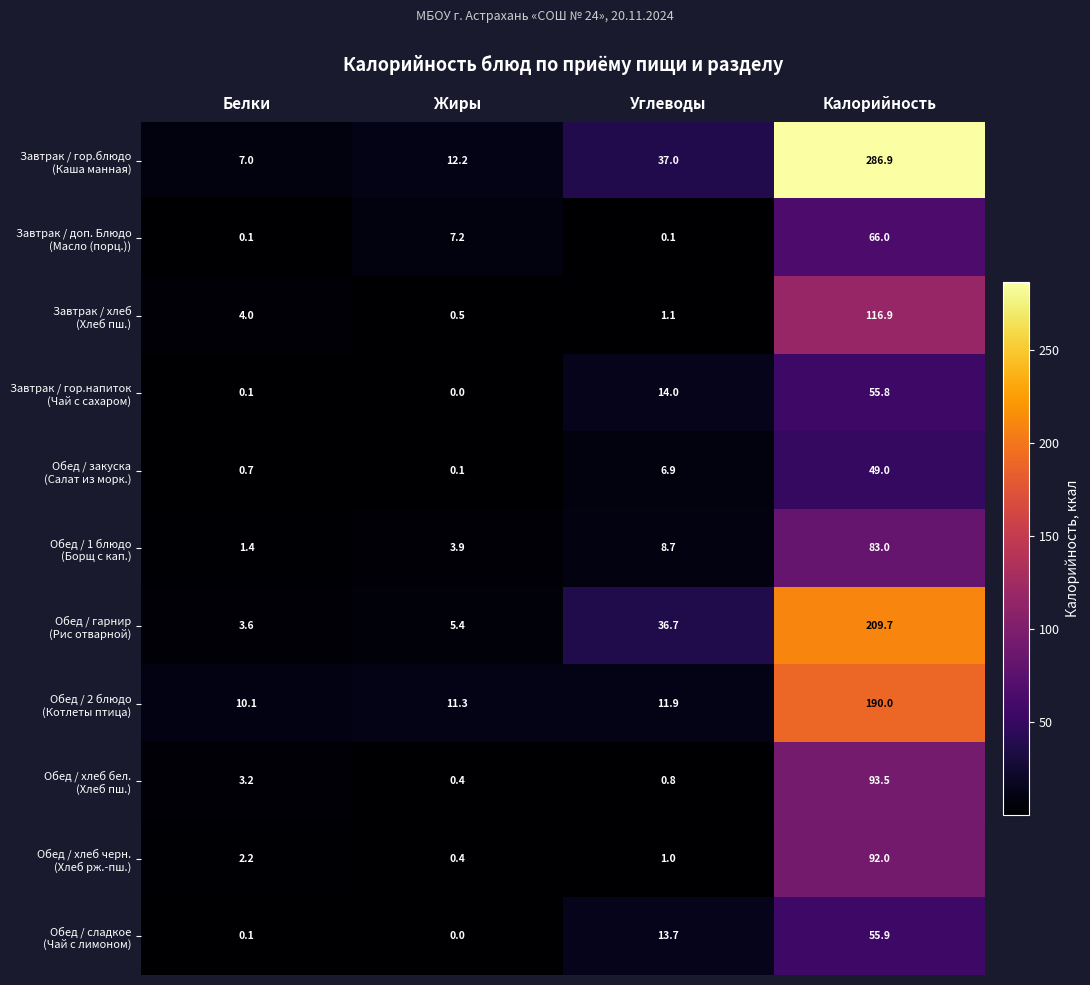

At how many categories does at least one series exceed 228?

1